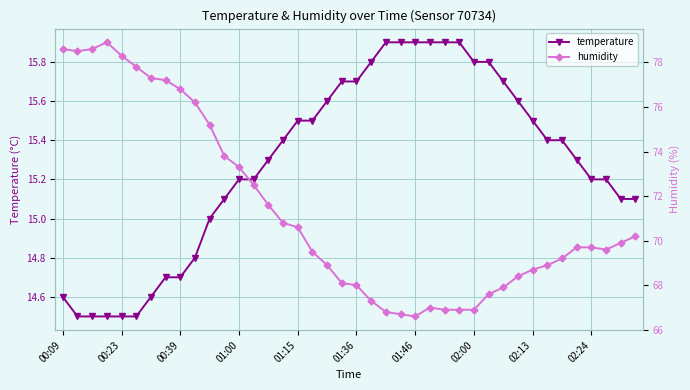

True or false: temperature and humidity cross at least once.

False